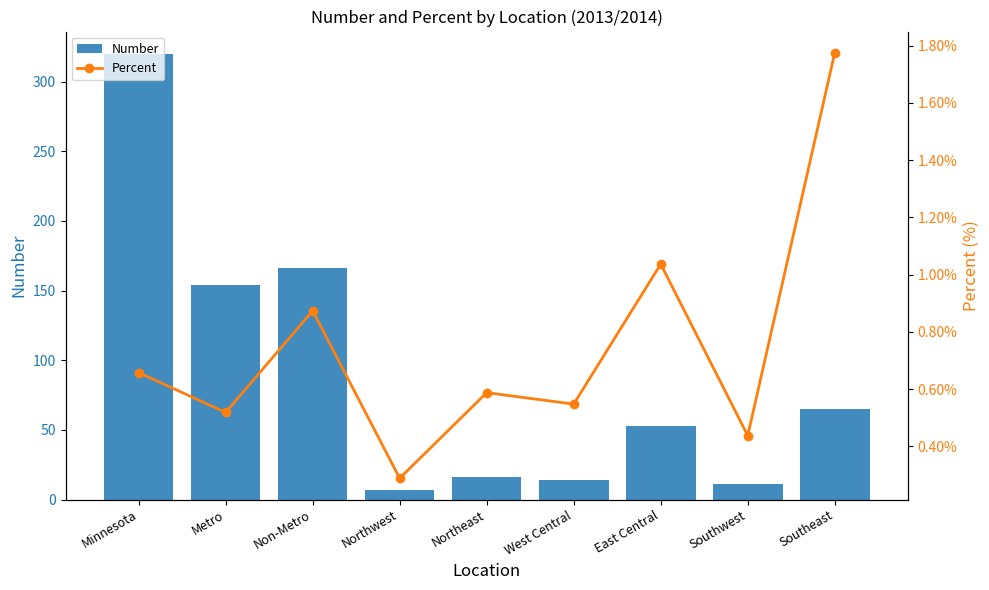

What is the greatest value displayed?

320.0